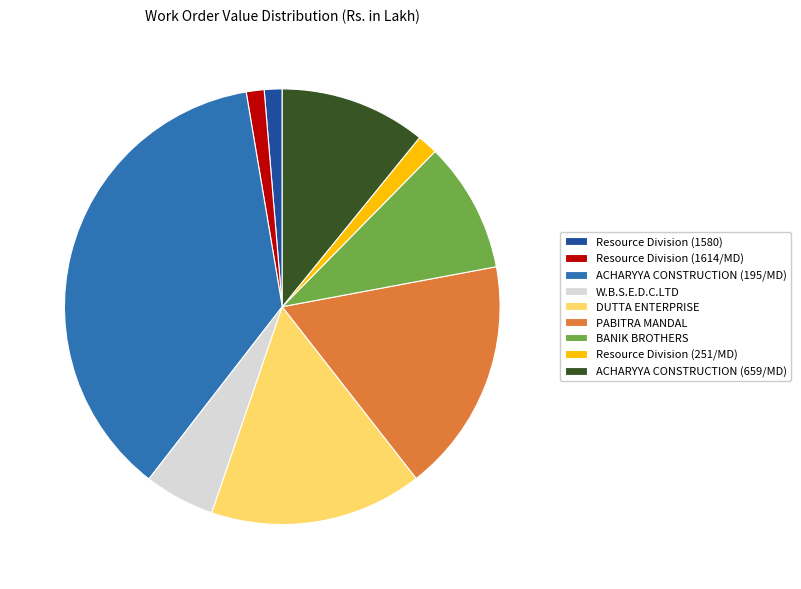

What is the ratio of the value at Resource Division (1580) to the value at Resource Division (251/MD)?

0.9